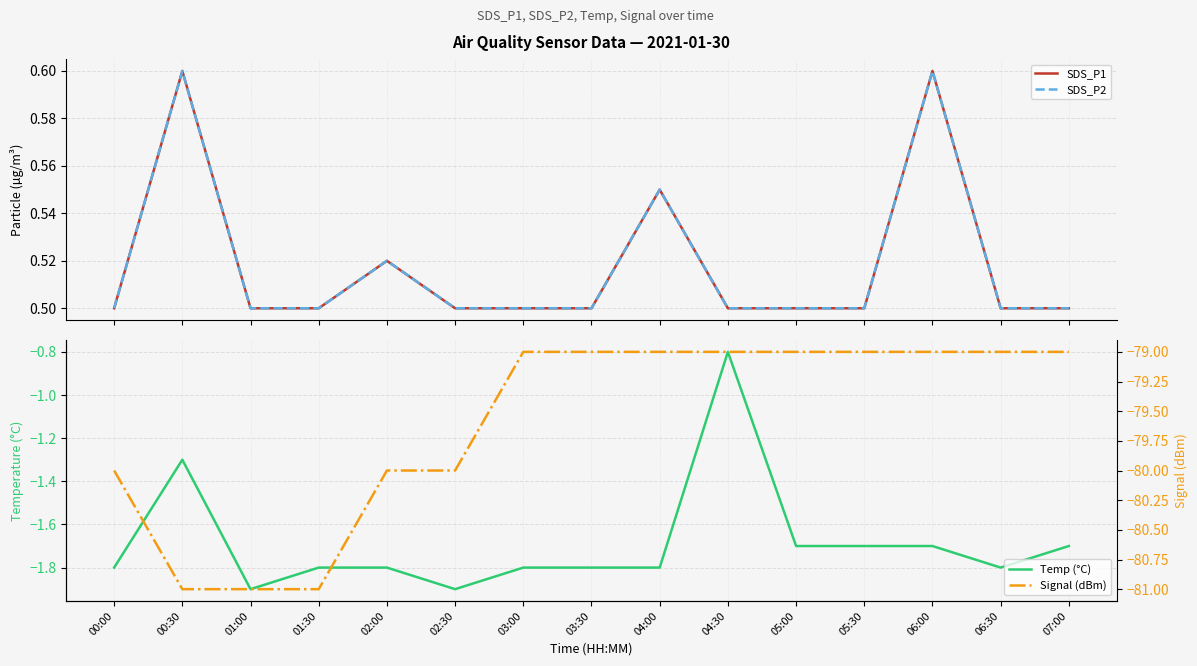

True or false: Signal (dBm) and Temp (°C) intersect in this chart.

False